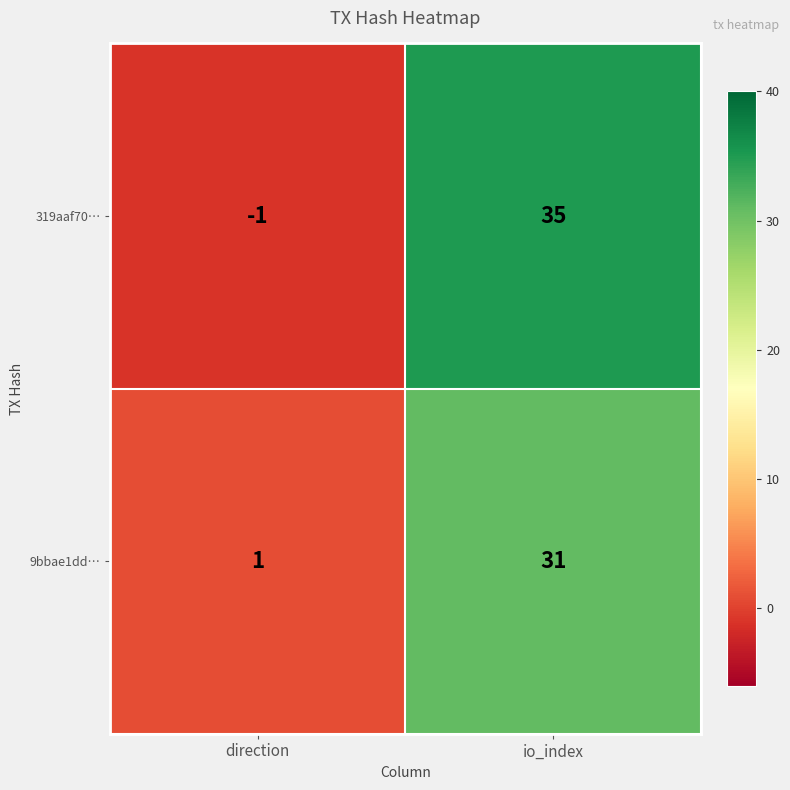

What is the difference between the highest and lowest values at io_index?

4